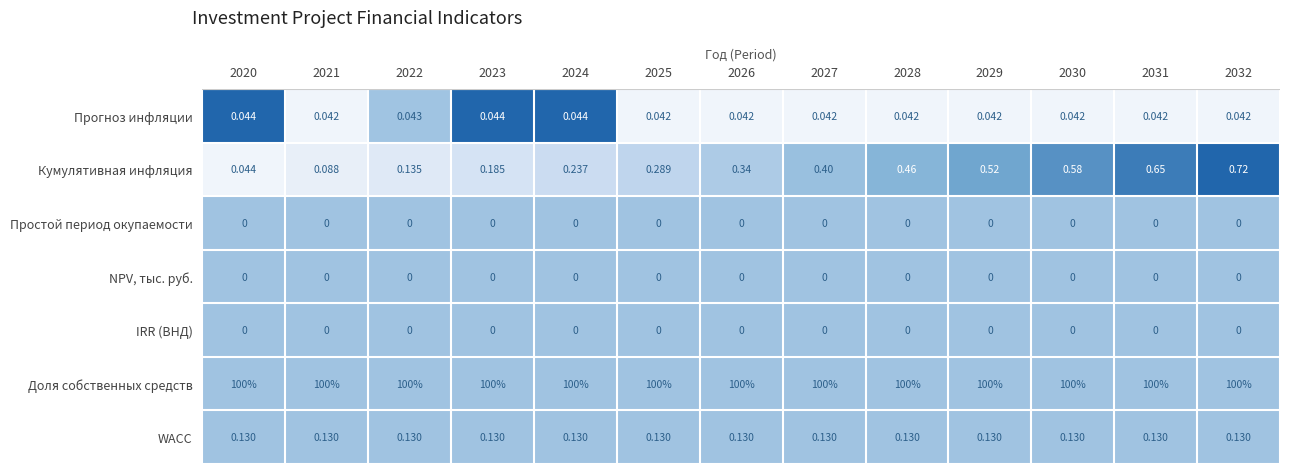

Which series has the largest range (max minus min)?

Кумулятивная инфляция